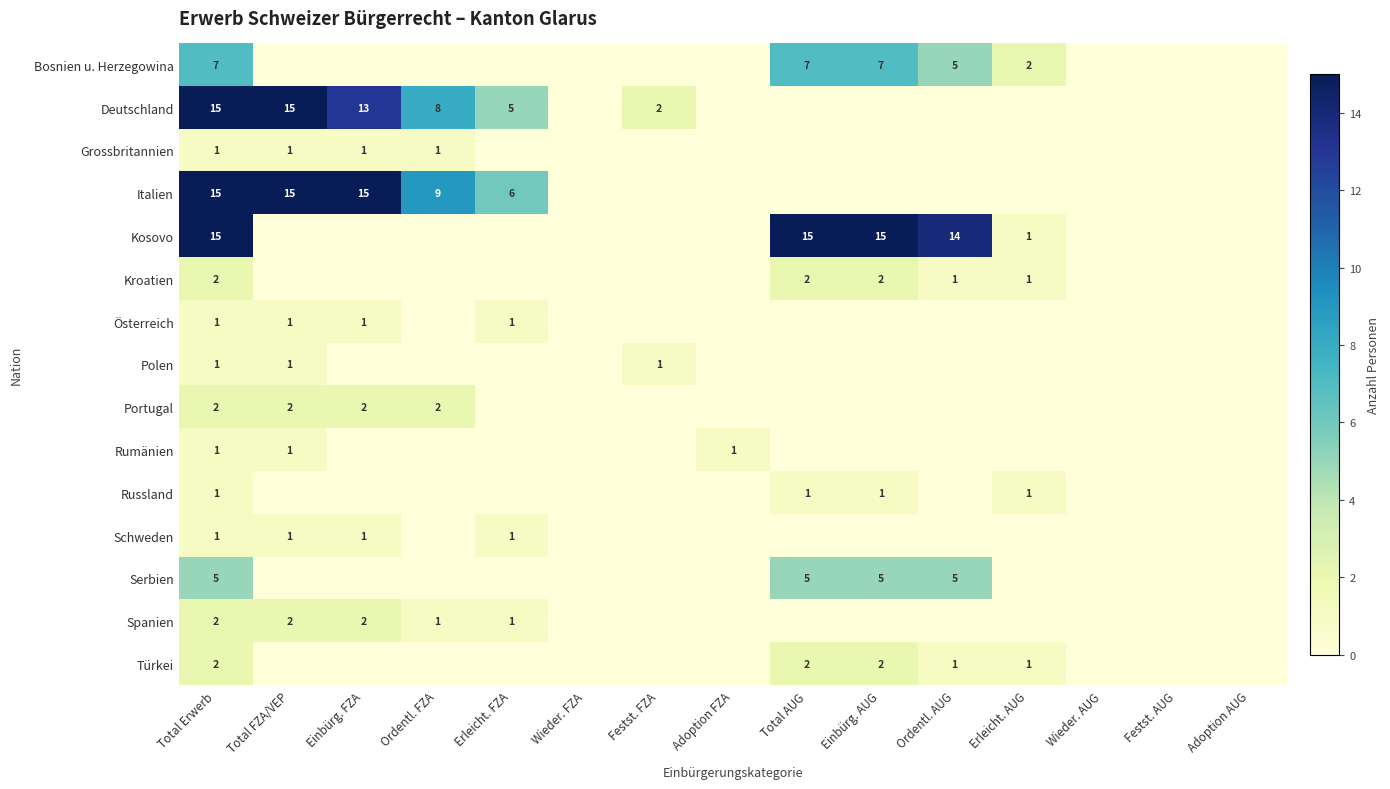

The Polen series shows 2 at Total FZA/VEP. True or false?

False